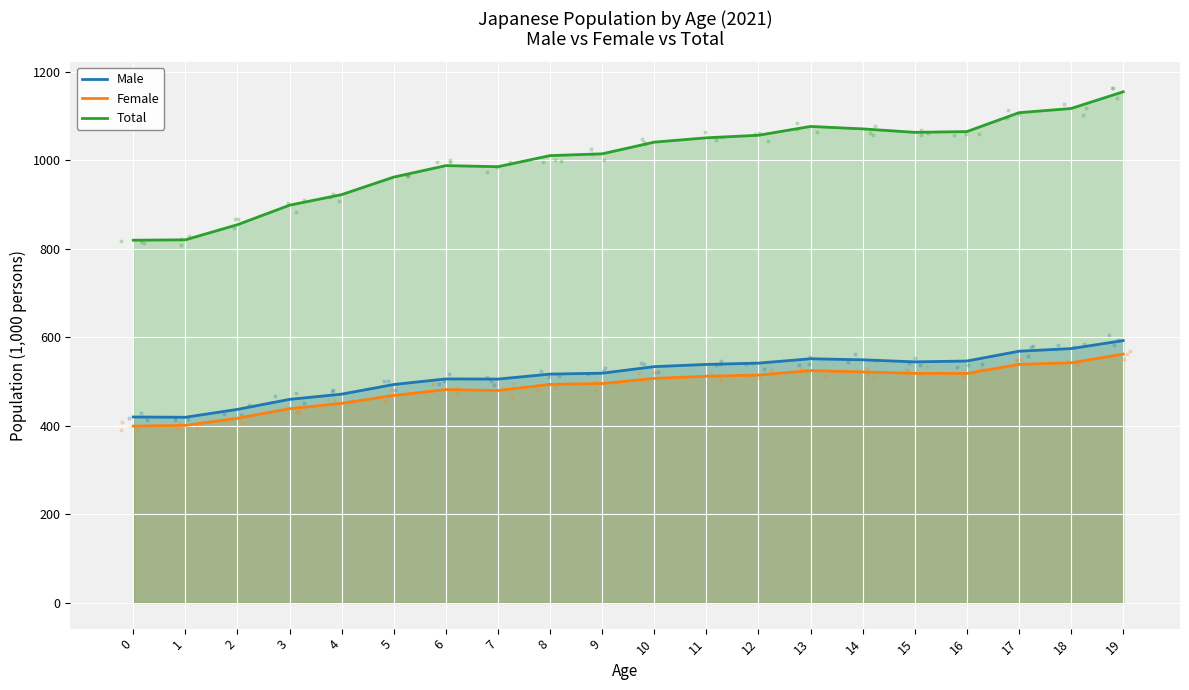

Which series reaches the maximum Y coordinate?

Total